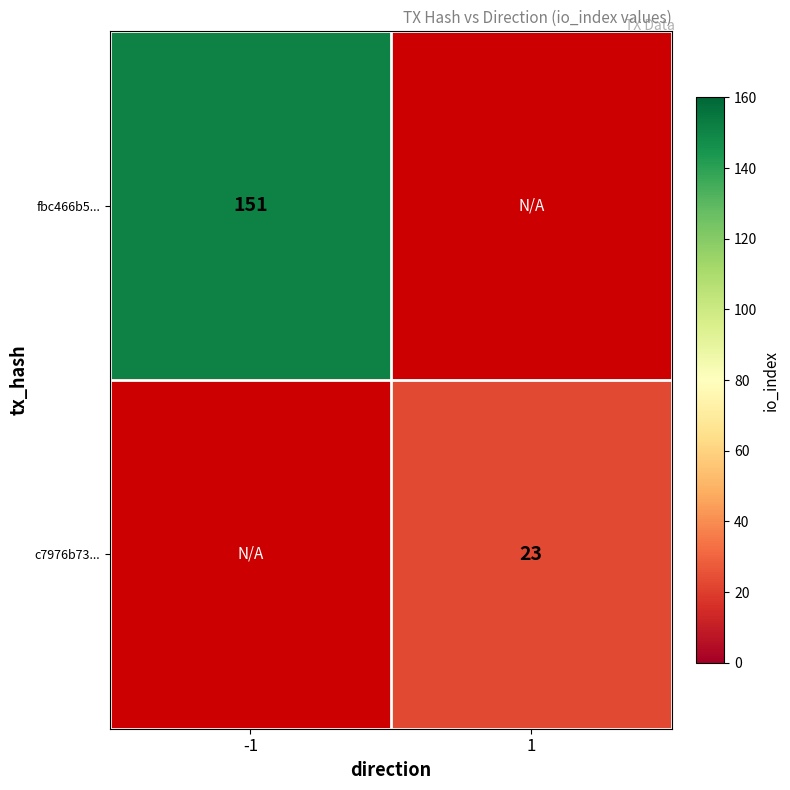

The value of c7976b73... at 1 is 6. True or false?

False